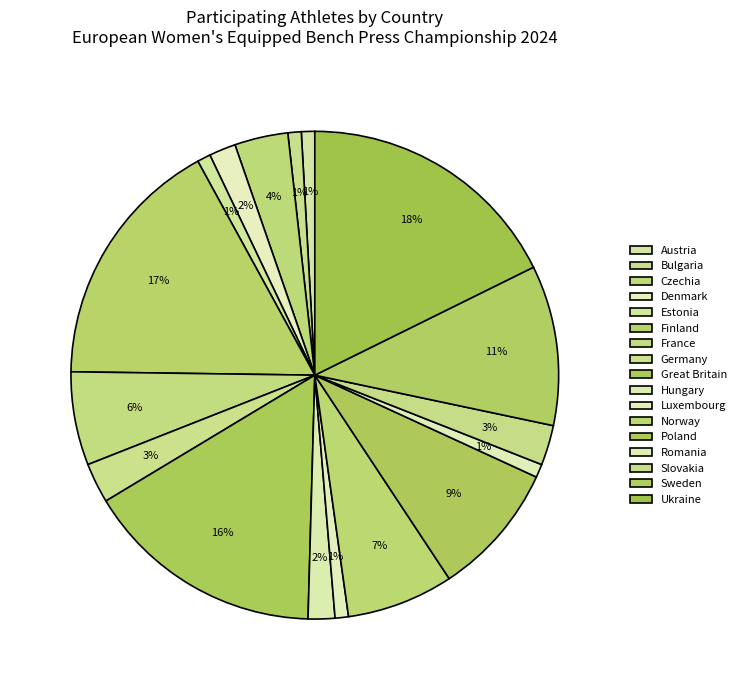

What percentage is the Sweden slice, to the nearest percent?

11%